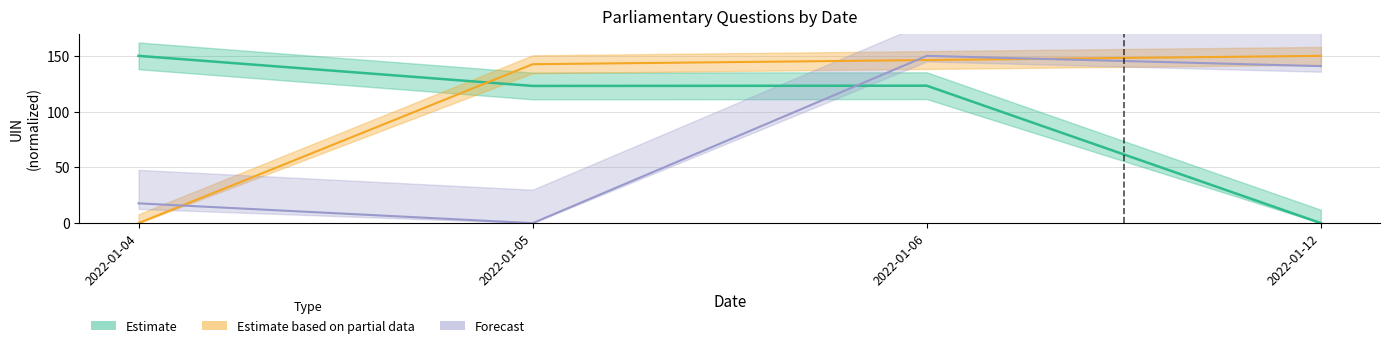

At 2022-01-05, list the series in order from smallest to largest.

Forecast, Estimate, Estimate based on partial data